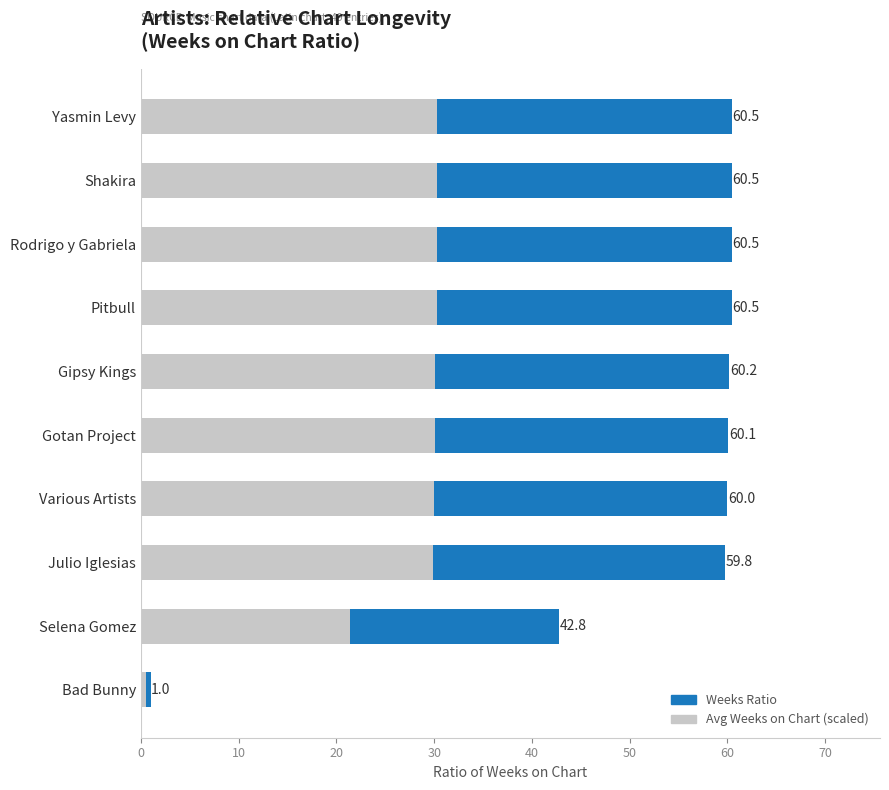

What is the highest value of the Weeks Ratio series?

60.5